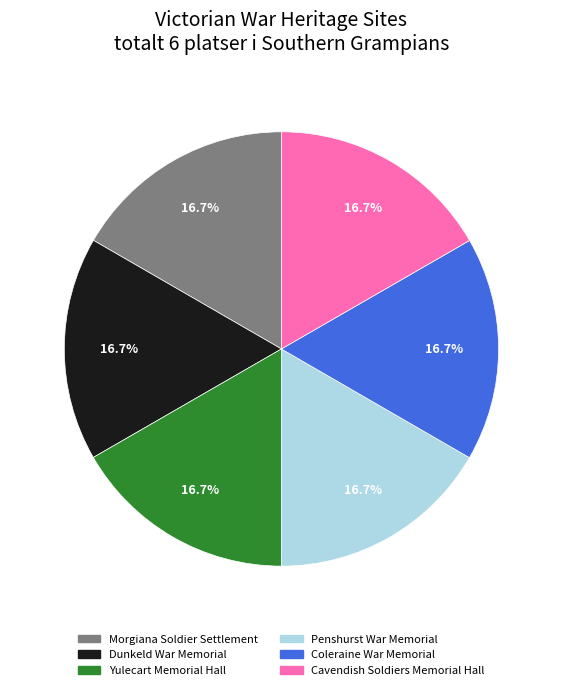

To the nearest percent, what is the average slice percentage?

17%